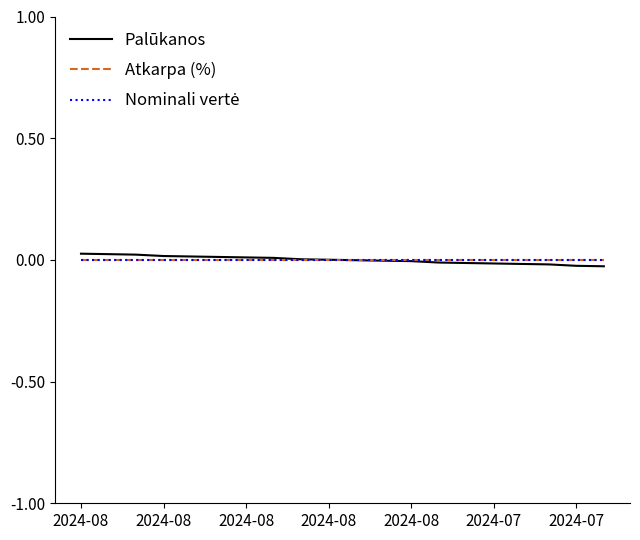

At how many categories does at least one series exceed 0?

20